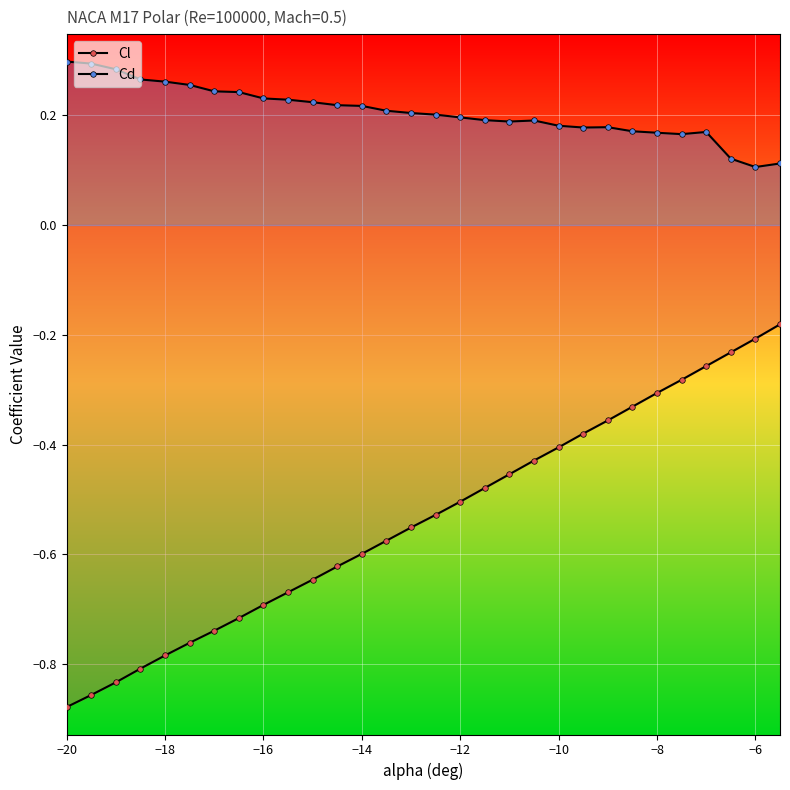

What is the sum of all Cd values?

6.2